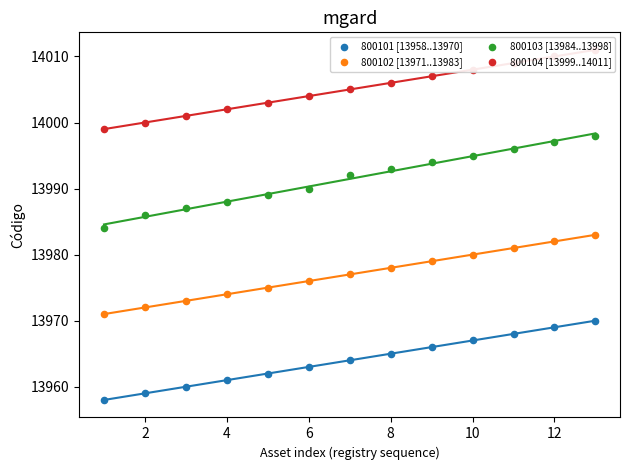

Which series contains the lowest Y value?

800101 [13958..13970]